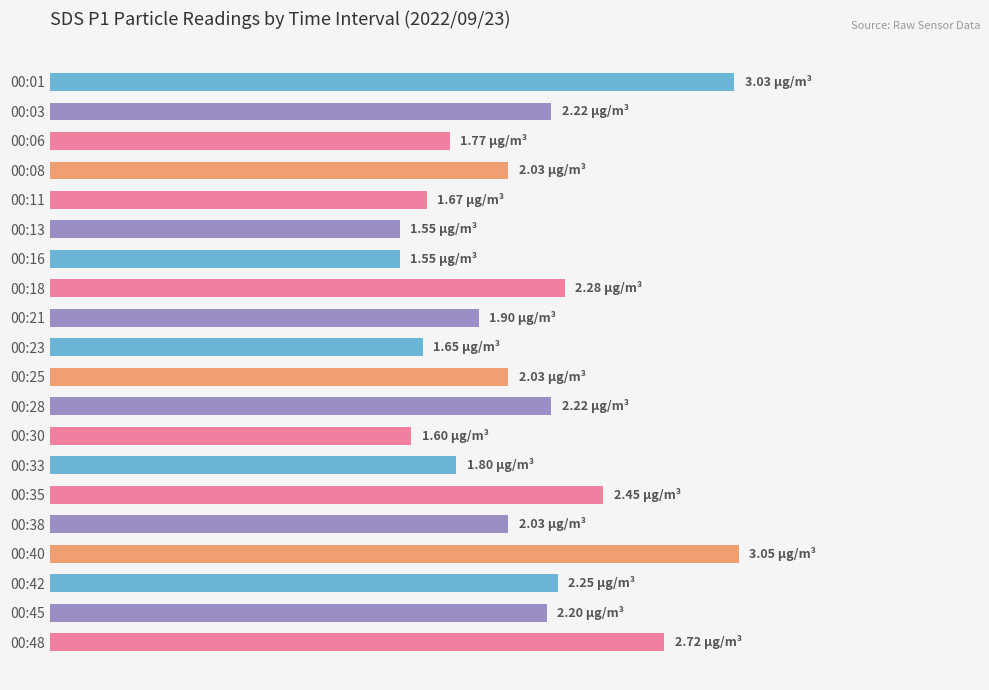

Are the bars horizontal?

Yes